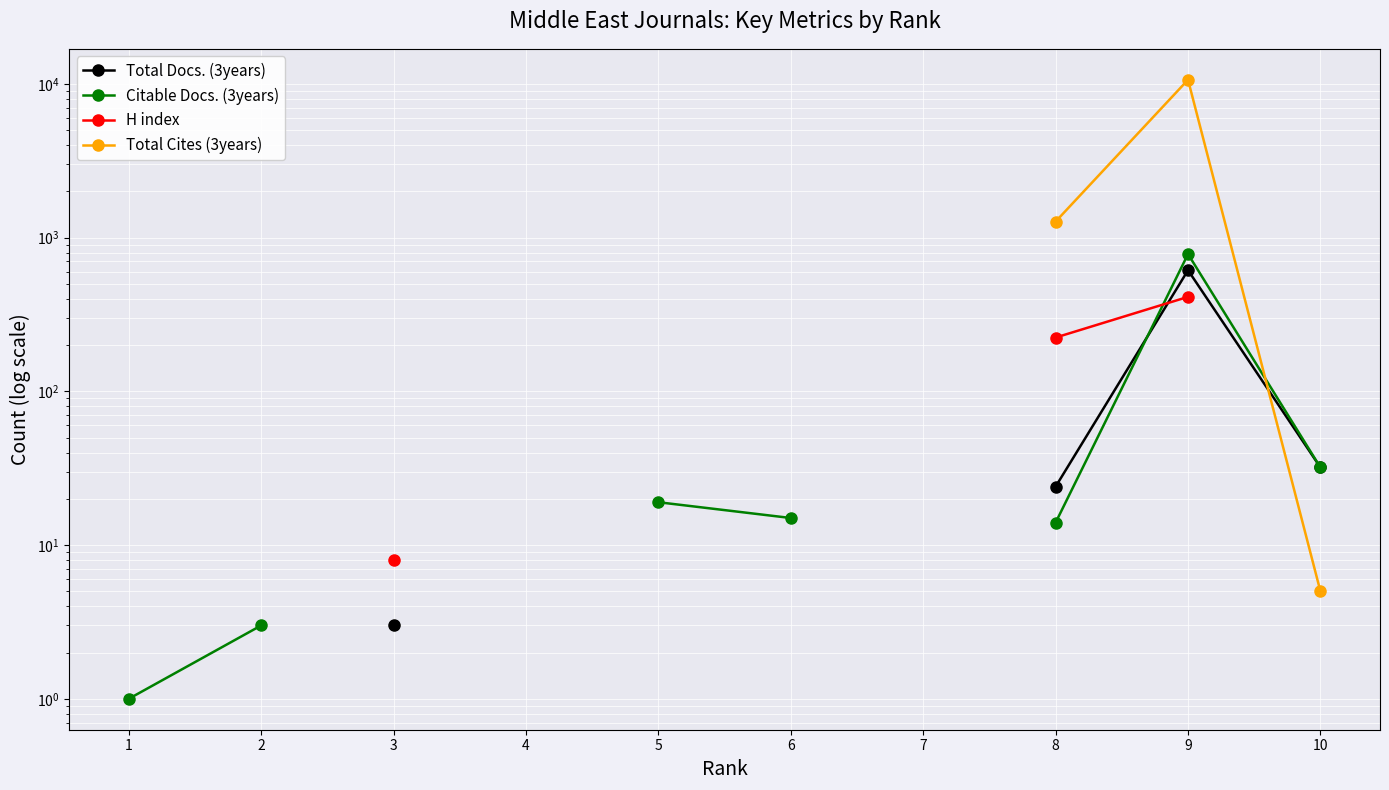

Rank the categories by Citable Docs. (3years) value from highest to lowest.

3, 4, 7, 9, 10, 5, 6, 8, 2, 1